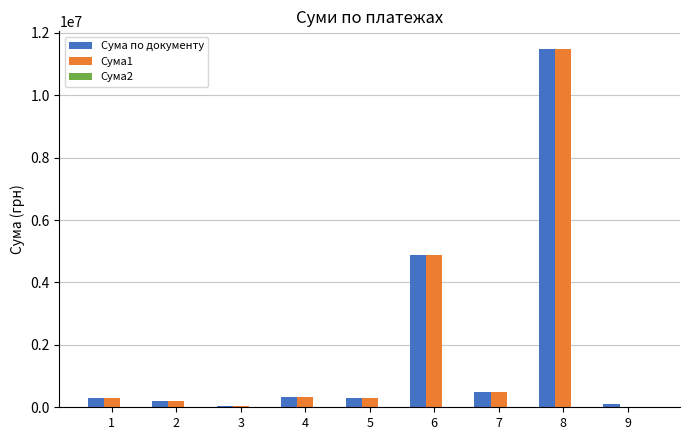

Are the bars horizontal?

No